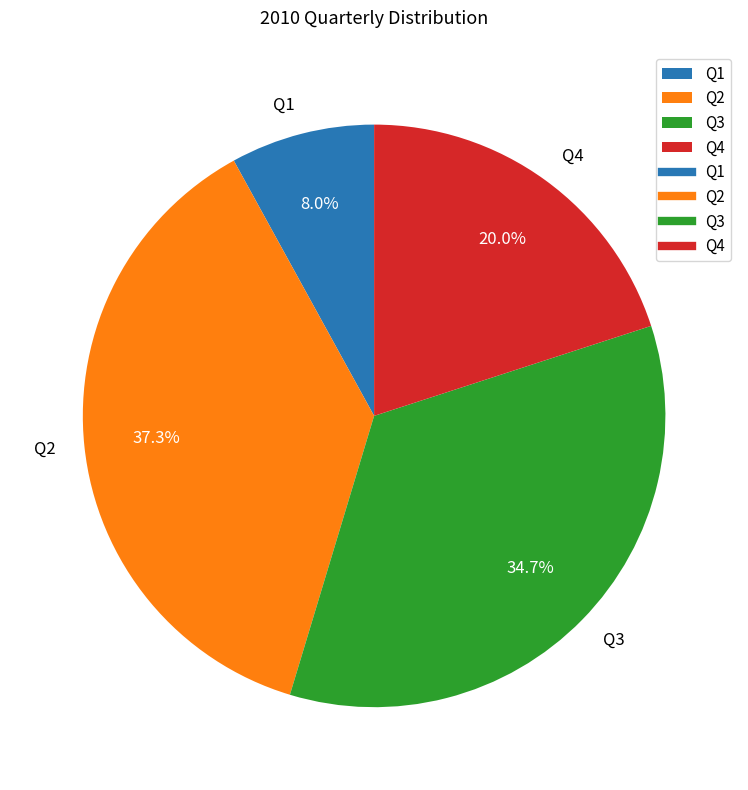

Is Q2 the majority of the pie?

No